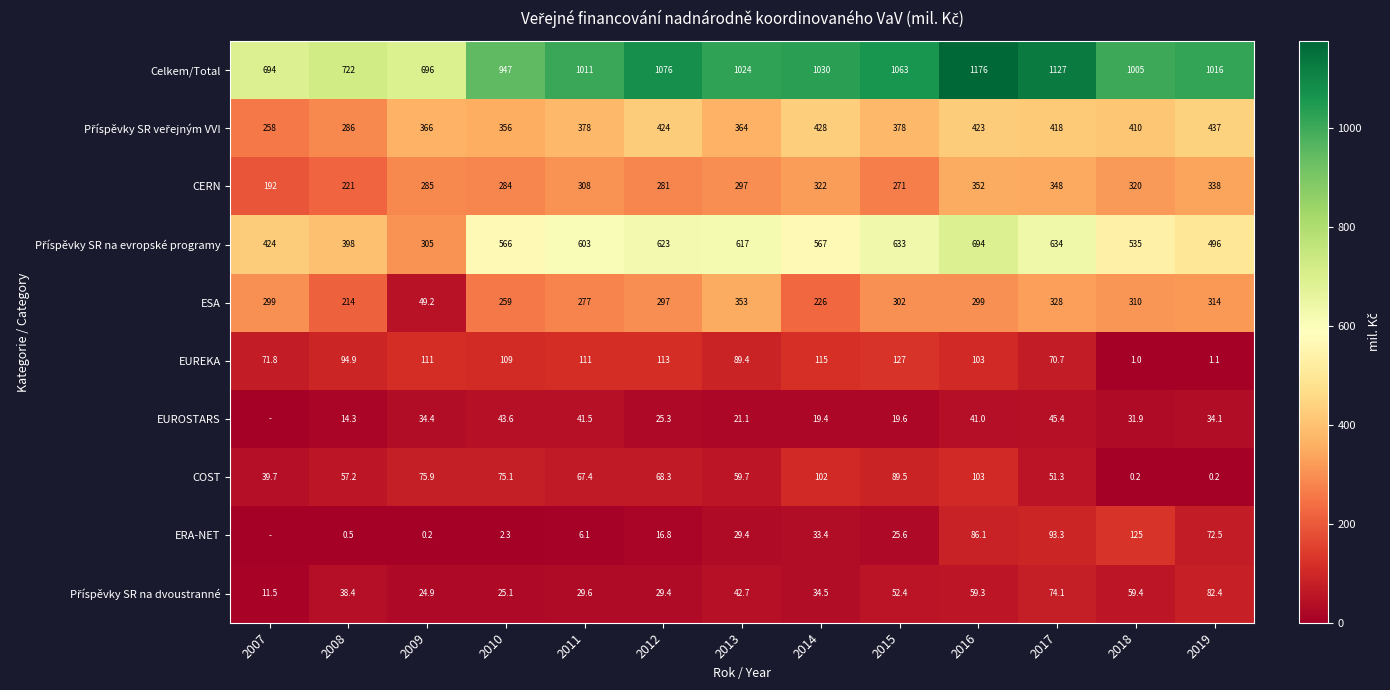

What is the sum of the EUROSTARS values at 2015 and 2010?

63.2